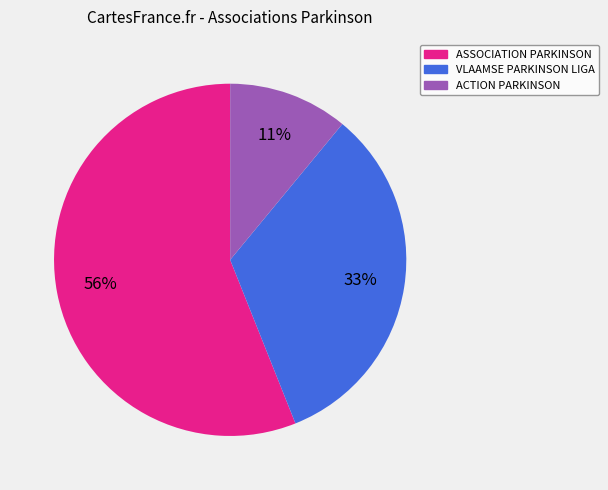

To the nearest percent, what portion does ASSOCIATION PARKINSON represent?

56%